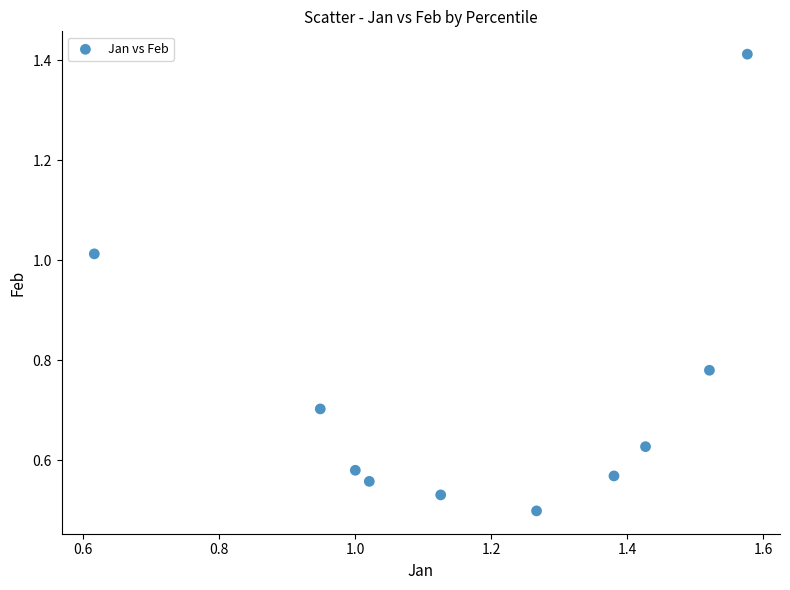

What is the average X value?

1.2